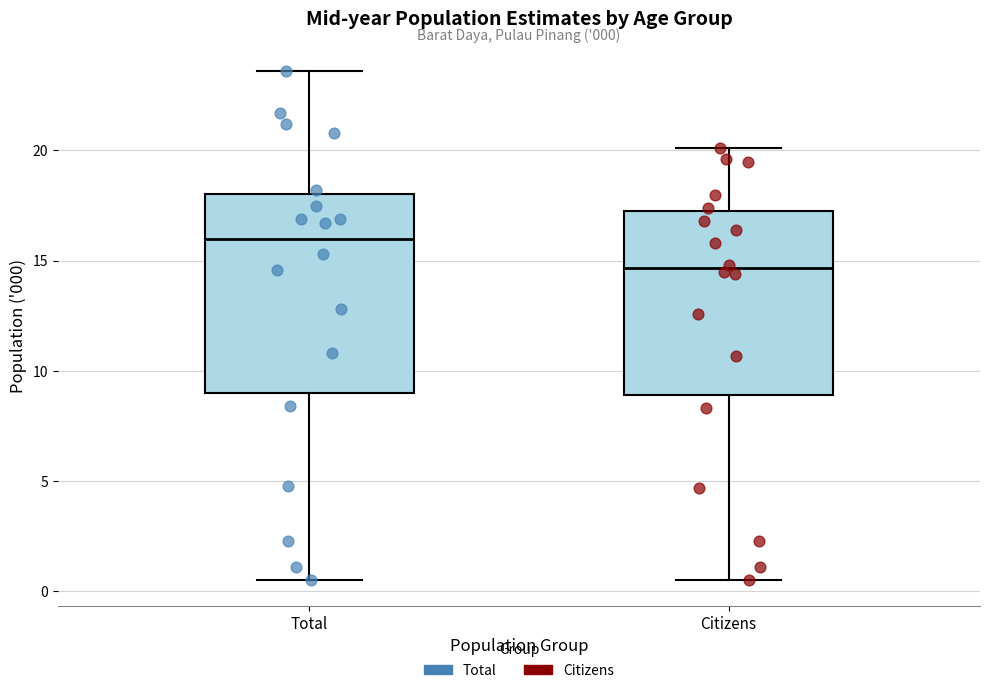

Comparing the boxes themselves (not the whiskers), which one is the tallest?

Total